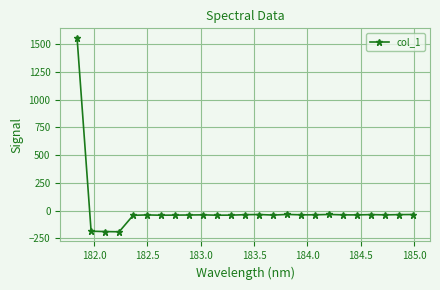

How many positive values are there?

1